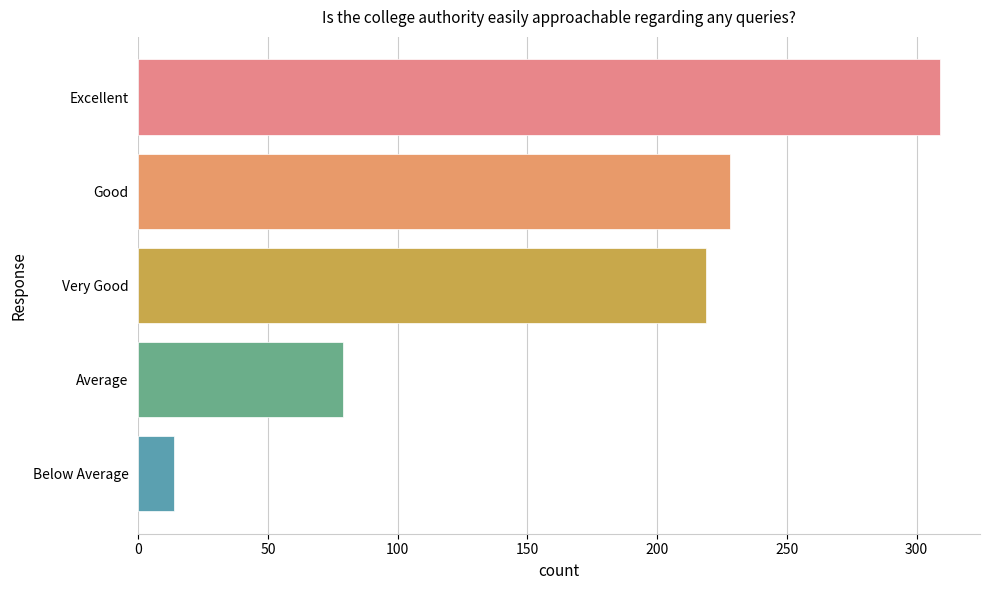

What is the change in value from Very Good to Below Average?

-205